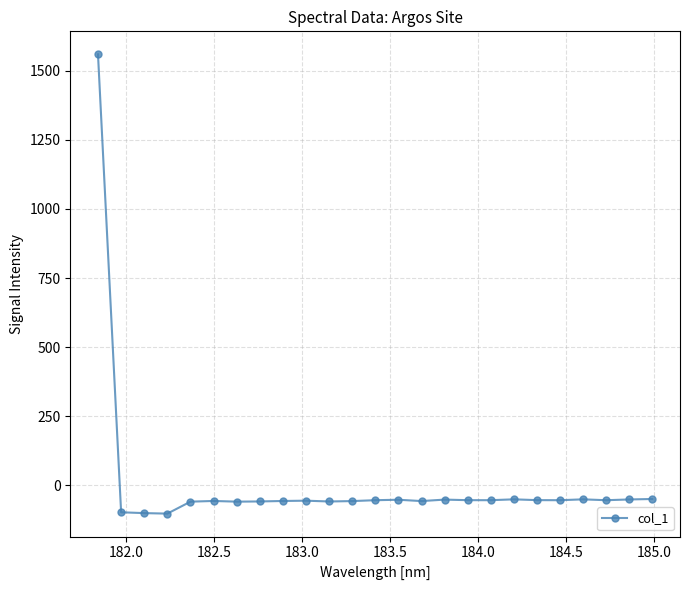

What is the value of the 4th point from the left?

-103.0